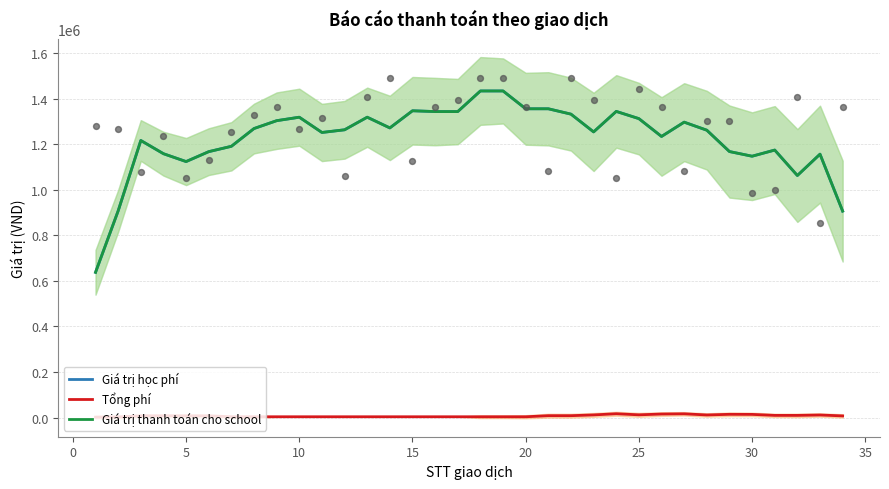

What are all the series names shown in the legend?

Giá trị học phí, Tổng phí, Giá trị thanh toán cho school